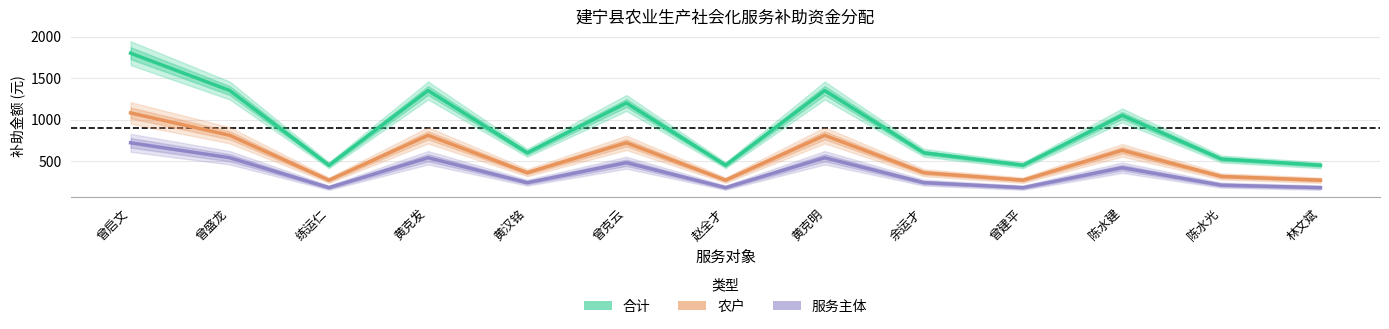

What are all the series names shown in the legend?

合计, 农户, 服务主体